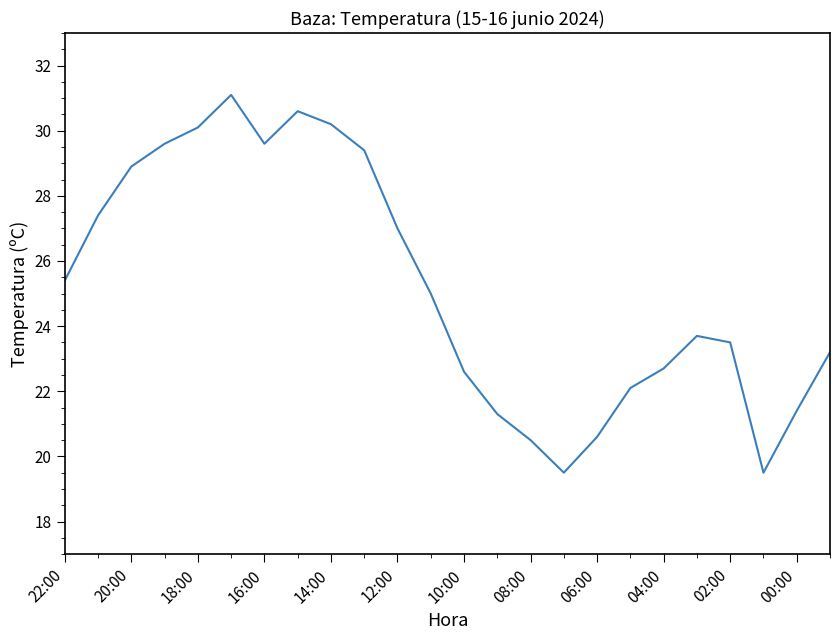

What is the minimum value shown in the chart?

19.5